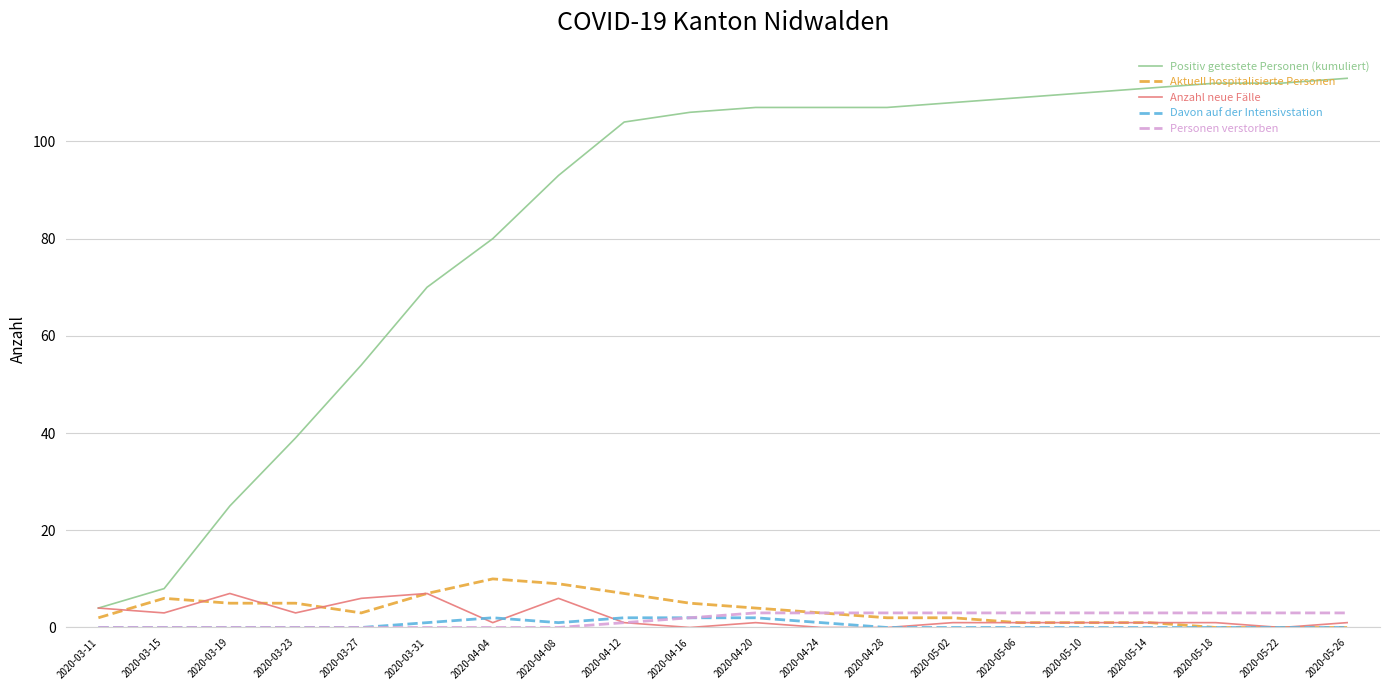

What is the sum of the Positiv getestete Personen (kumuliert) values at 2020-05-22 and 2020-04-08?

205